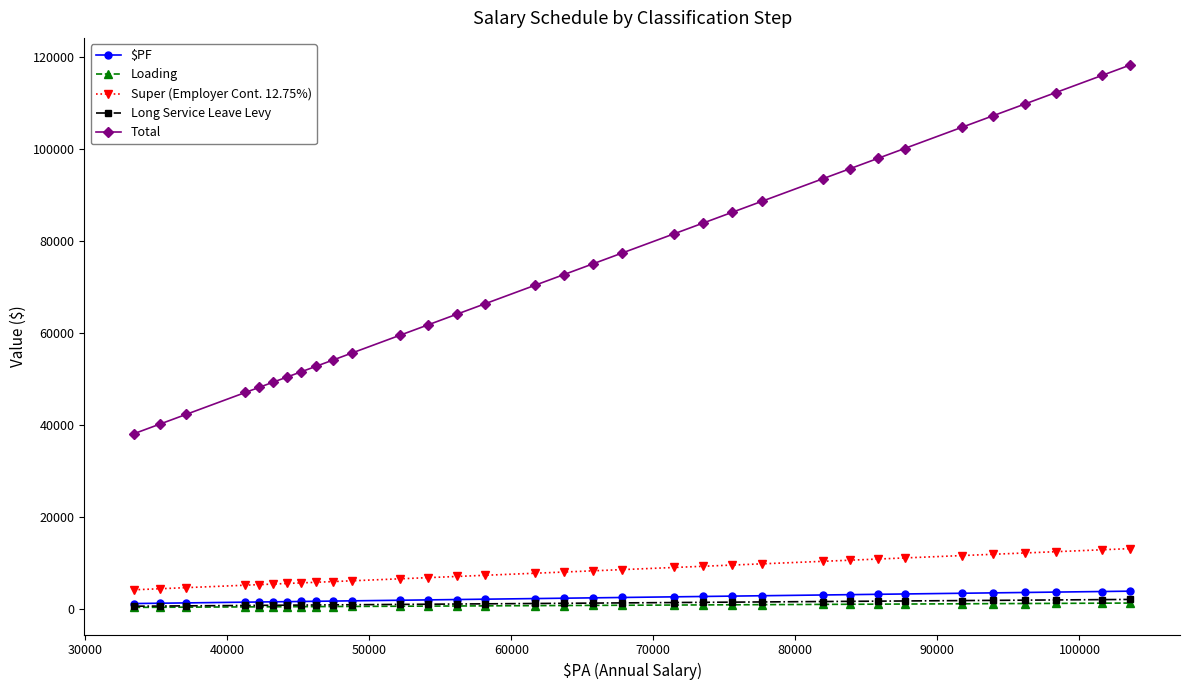

How many data points does each series have?

33